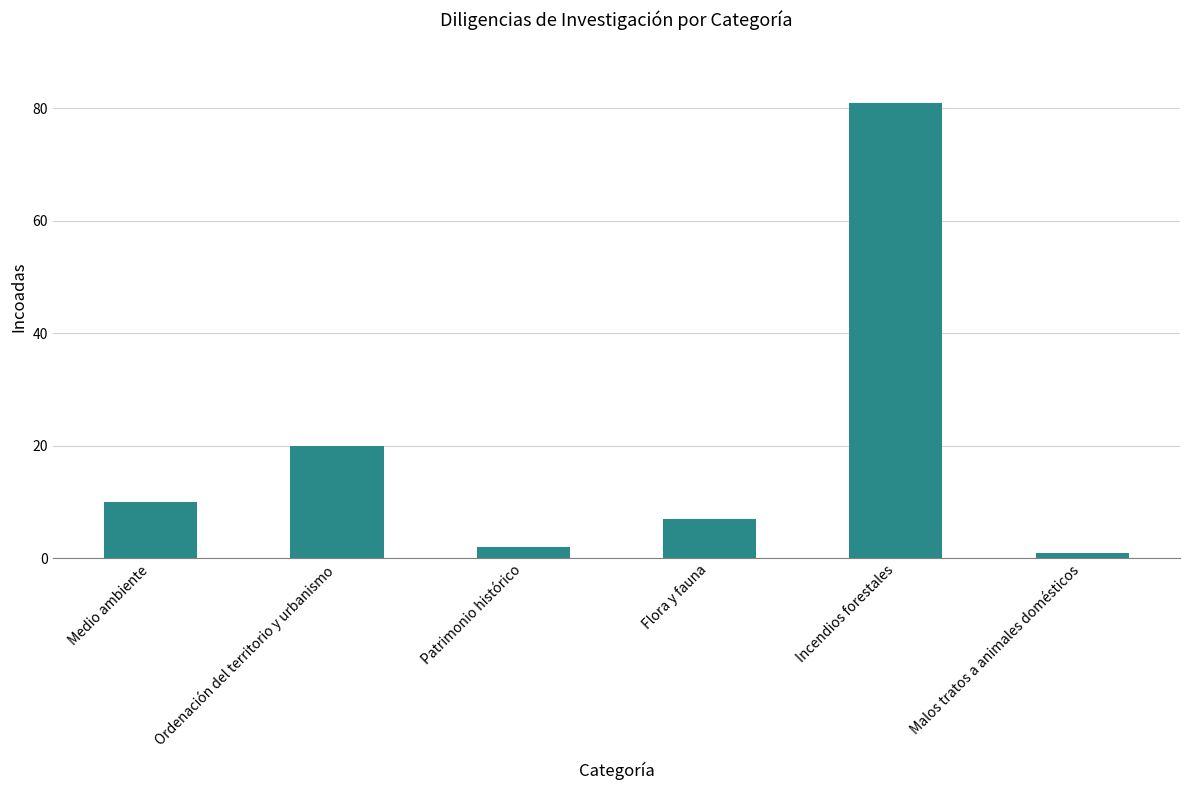

Between Patrimonio histórico and Ordenación del territorio y urbanismo, which is larger?

Ordenación del territorio y urbanismo